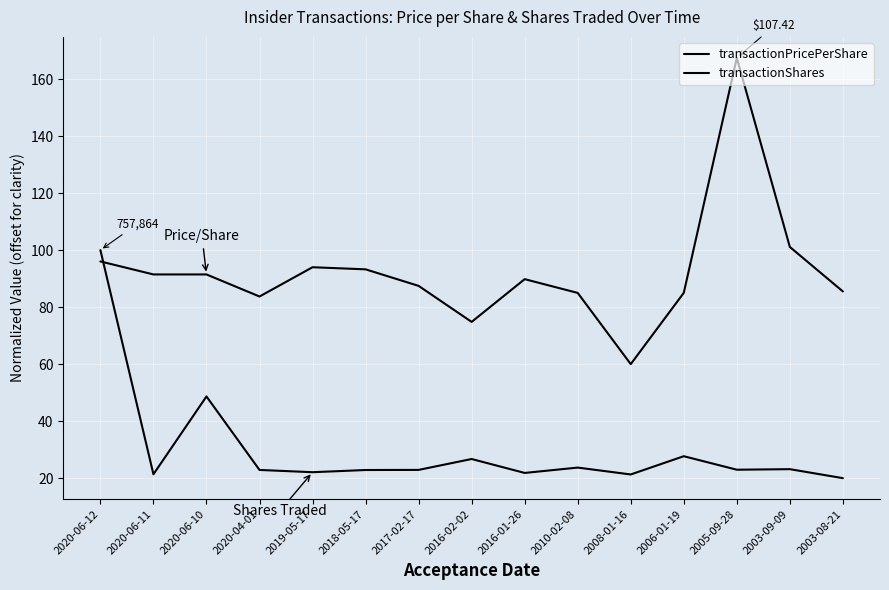

At which category is the sum across all series the highest?

2020-06-12